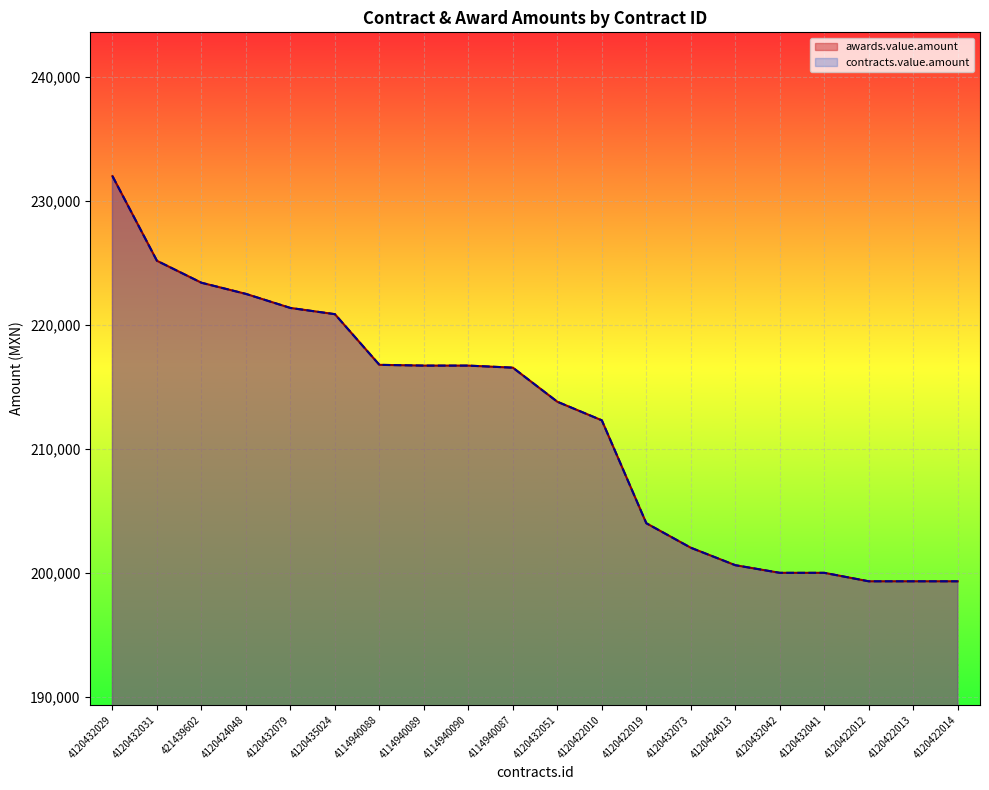

Reading right to left, extract all data points from this chart.

awards.value.amount: 4120422014=199316.2	4120422013=199316.2	4120422012=199316.2	4120432041=200000.0	4120432042=200000.0	4120424013=200615.0	4120432073=202023.4	4120422019=204000.0	4120422010=212300.0	4120432051=213800.0	4114940087=216549.6	4114940090=216715.2	4114940089=216715.2	4114940088=216777.3	4120435024=220864.0	4120432079=221366.0	4120424048=222500.0	421439602=223400.0	4120432031=225172.0	4120432029=232000.0
contracts.value.amount: 4120422014=199316.2	4120422013=199316.2	4120422012=199316.2	4120432041=200000.0	4120432042=200000.0	4120424013=200615.0	4120432073=202023.4	4120422019=204000.0	4120422010=212300.0	4120432051=213800.0	4114940087=216549.6	4114940090=216715.2	4114940089=216715.2	4114940088=216777.3	4120435024=220864.0	4120432079=221366.0	4120424048=222500.0	421439602=223400.0	4120432031=225172.0	4120432029=232000.0